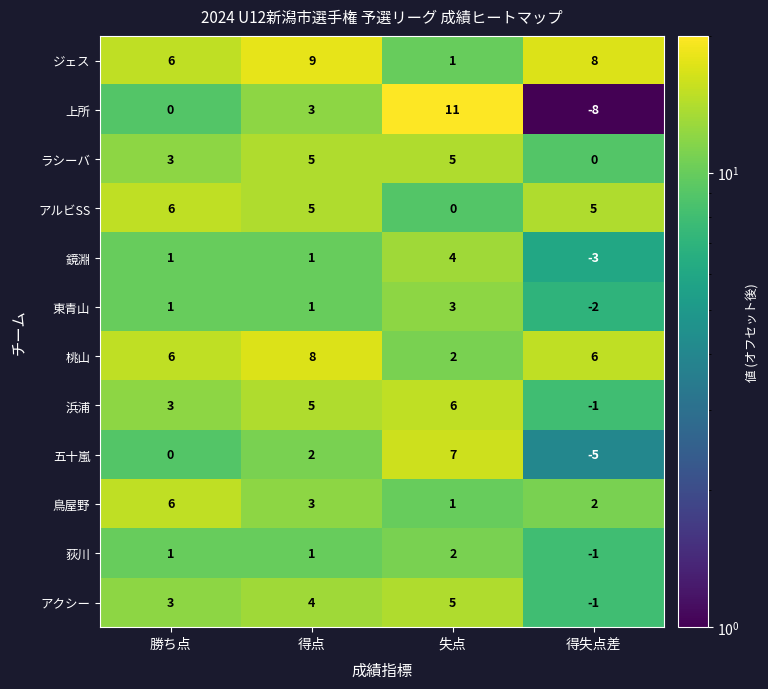

At which label is アクシー closest to 2?

勝ち点